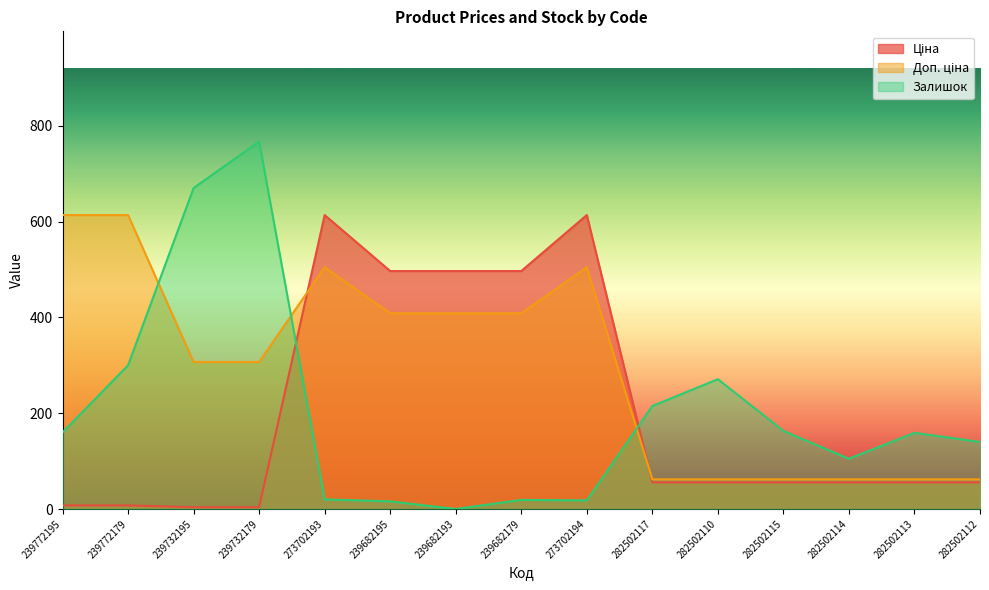

What is the difference between the highest and lowest values at 239682195?

480.7